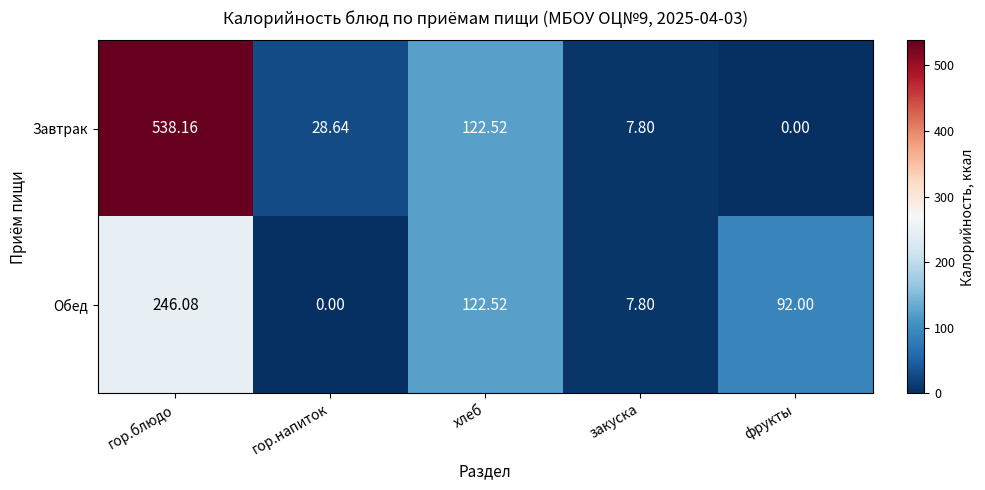

At which label does Обед reach its peak?

гор.блюдо